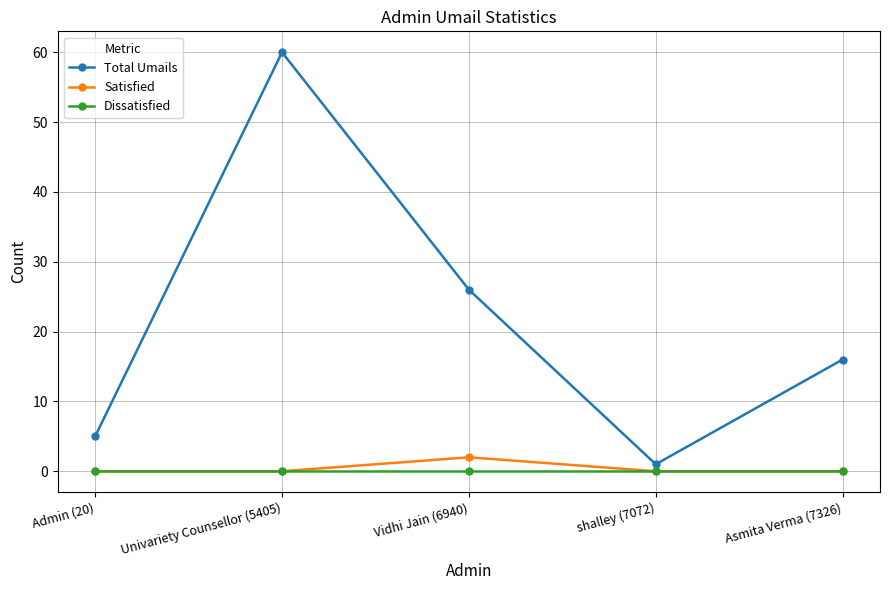

Reading right to left, list all the values displayed in this chart.

Total Umails: 16	1	26	60	5
Satisfied: 0	0	2	0	0
Dissatisfied: 0	0	0	0	0